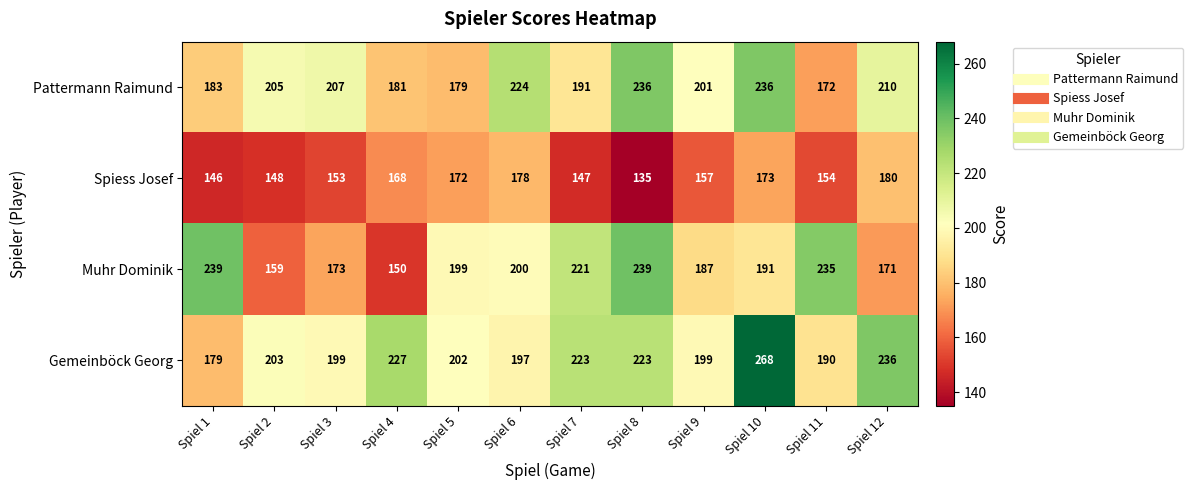

How many series are shown in this chart?

4